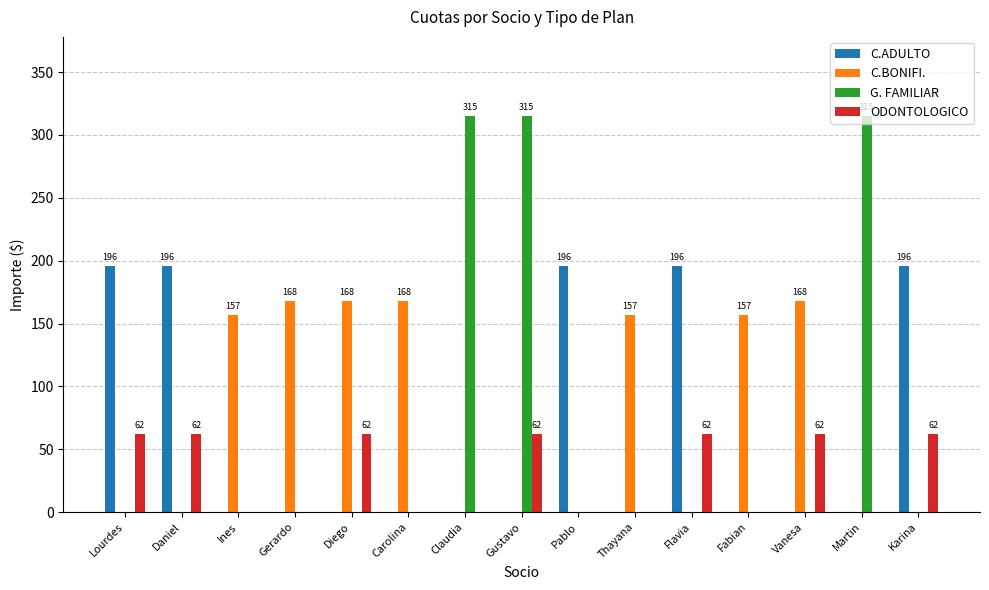

The value of C.BONIFI. at Vanesa is 168. True or false?

True